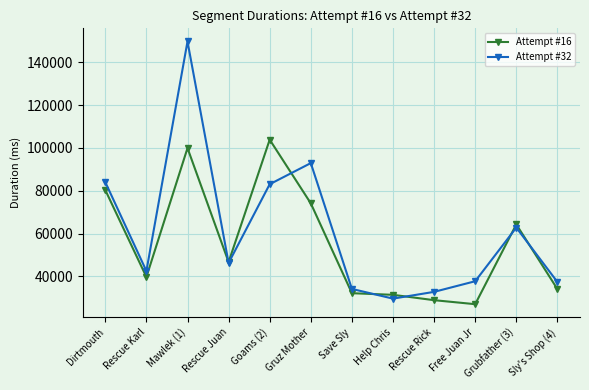

Is it true that Attempt #32 equals 46181 at Save Sly?

False